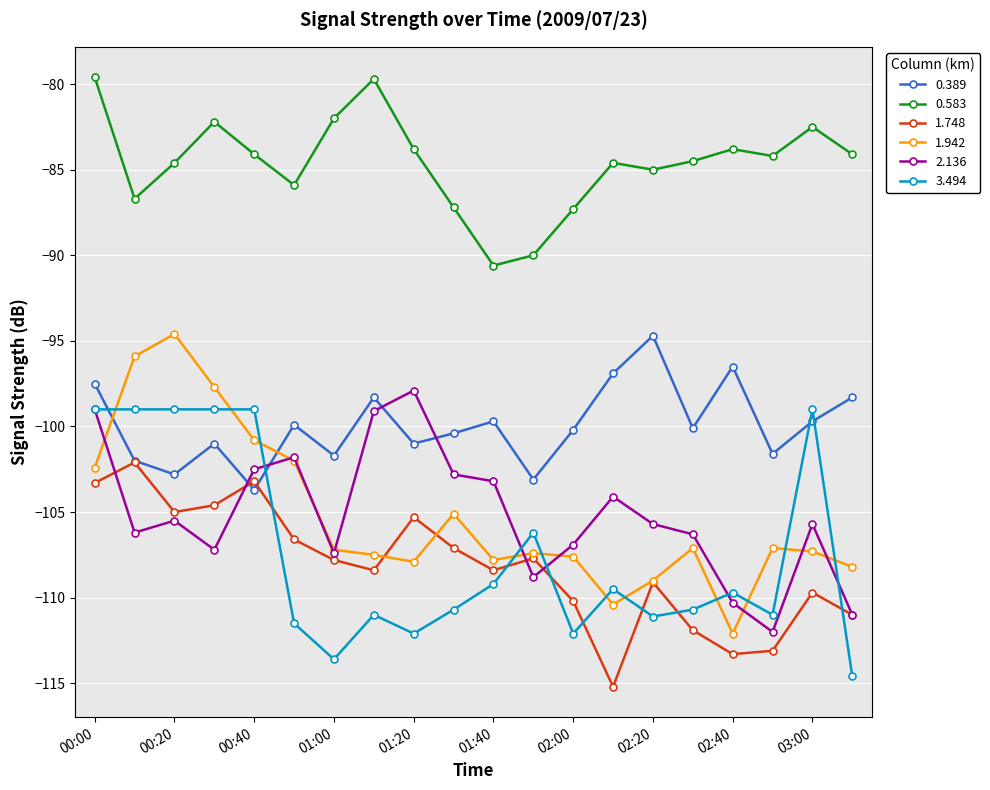

Which series has the largest total across all categories?

0.583